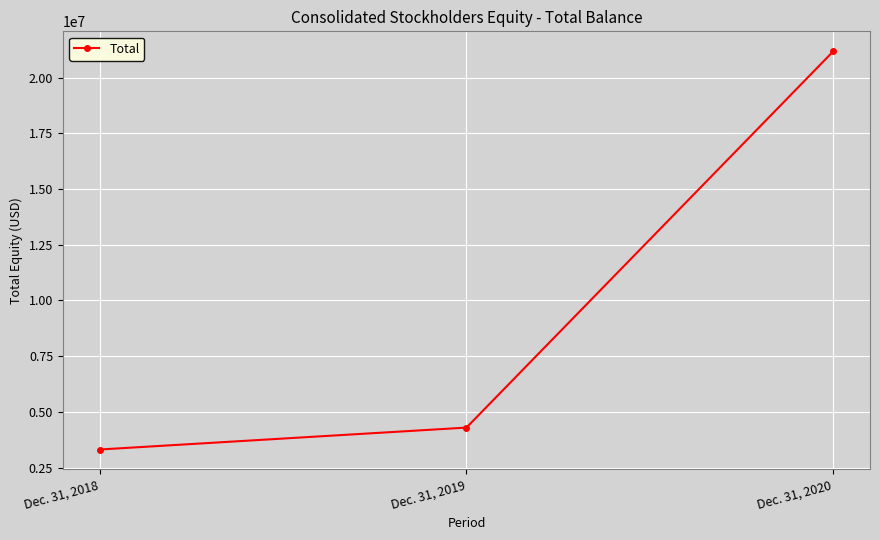

Reading left to right, extract all data points from this chart.

Dec. 31, 2018=3308741	Dec. 31, 2019=4293339	Dec. 31, 2020=21191255